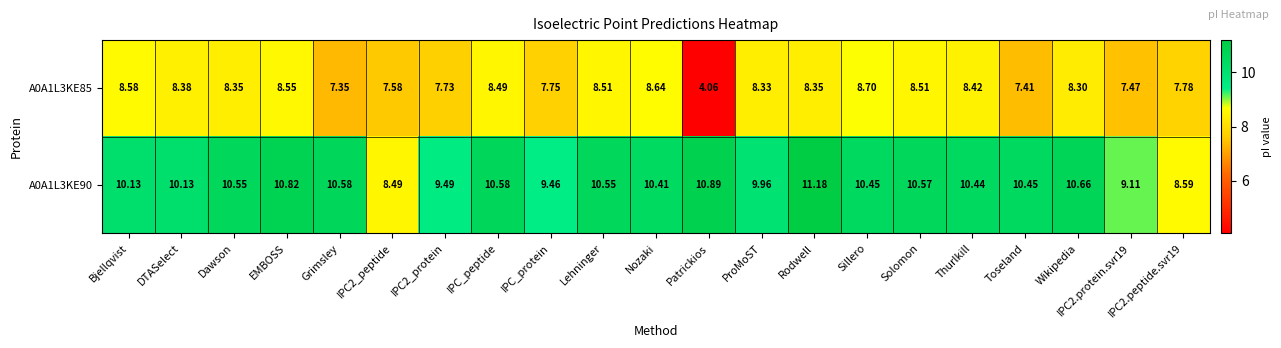

List the series in order of their peak value, lowest first.

A0A1L3KE85, A0A1L3KE90